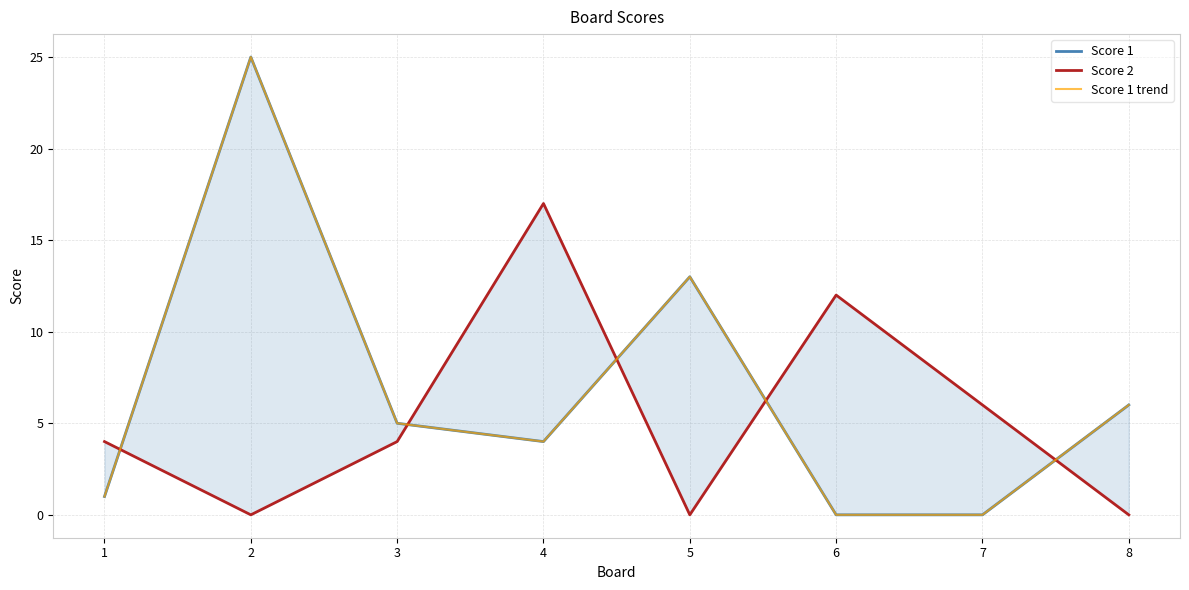

What is the difference between the maximum and minimum values in the Score 2 series?

17